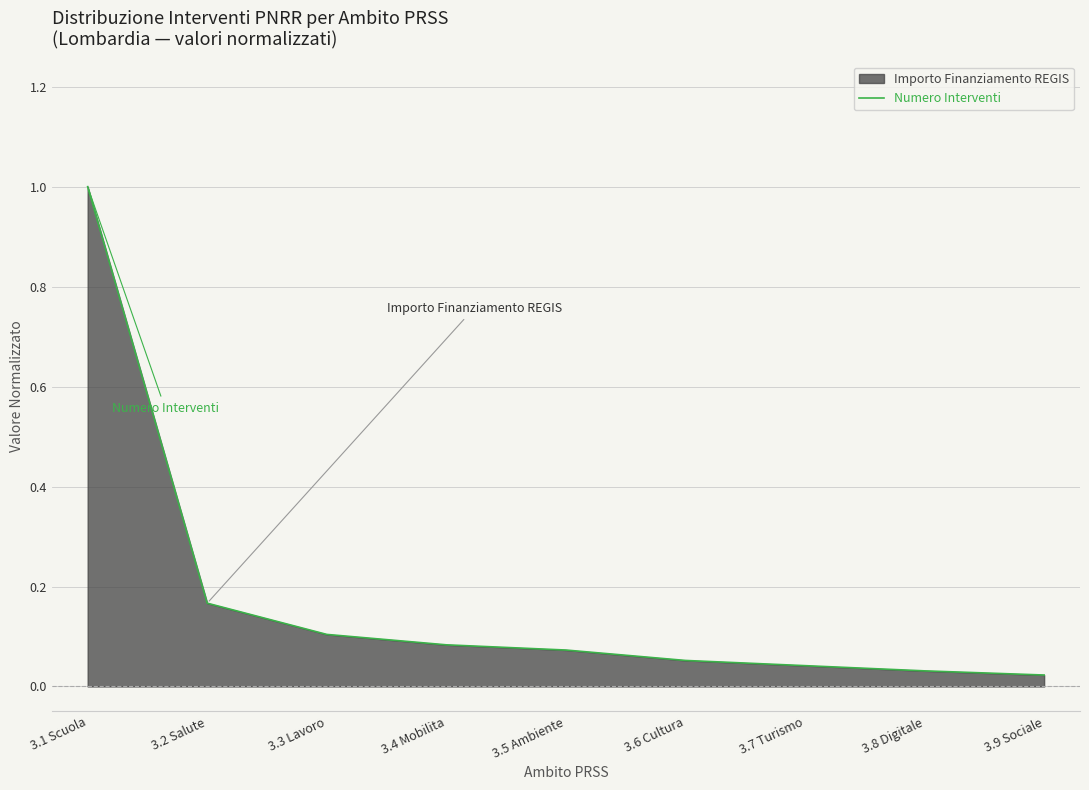

What is the label of the 8th point from the left?

3.8 Digitale